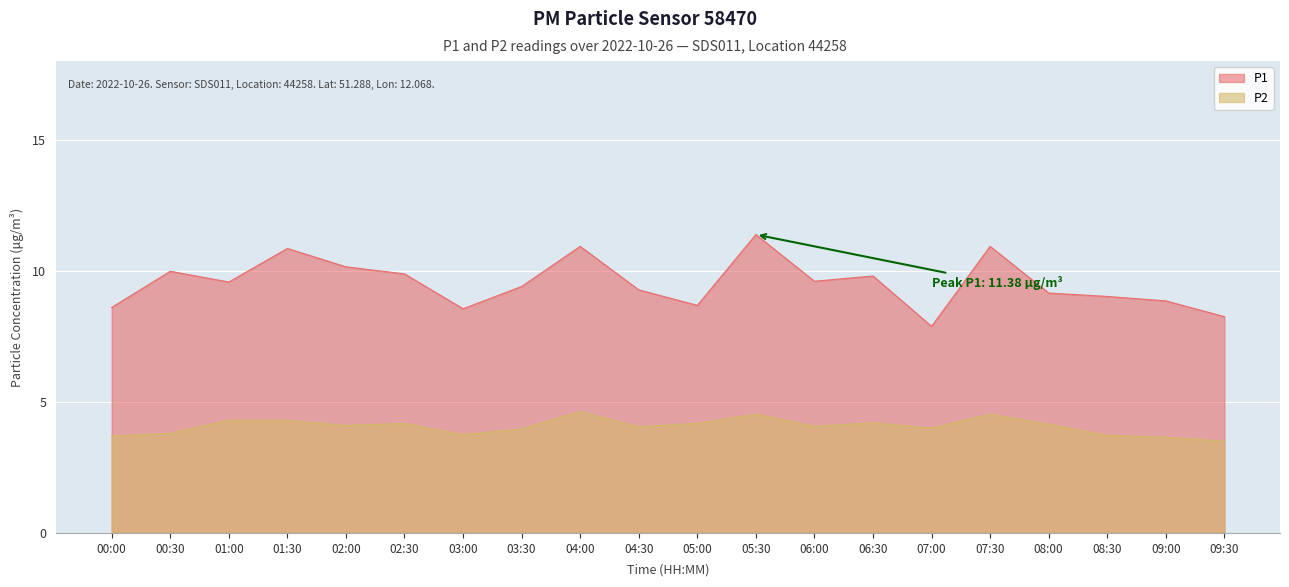

What is the label of the 20th point from the right?

00:00